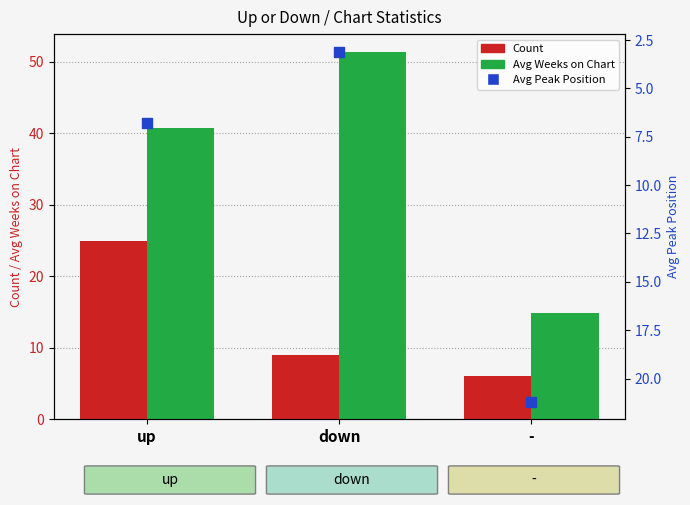

At how many categories does at least one series exceed 21?

3